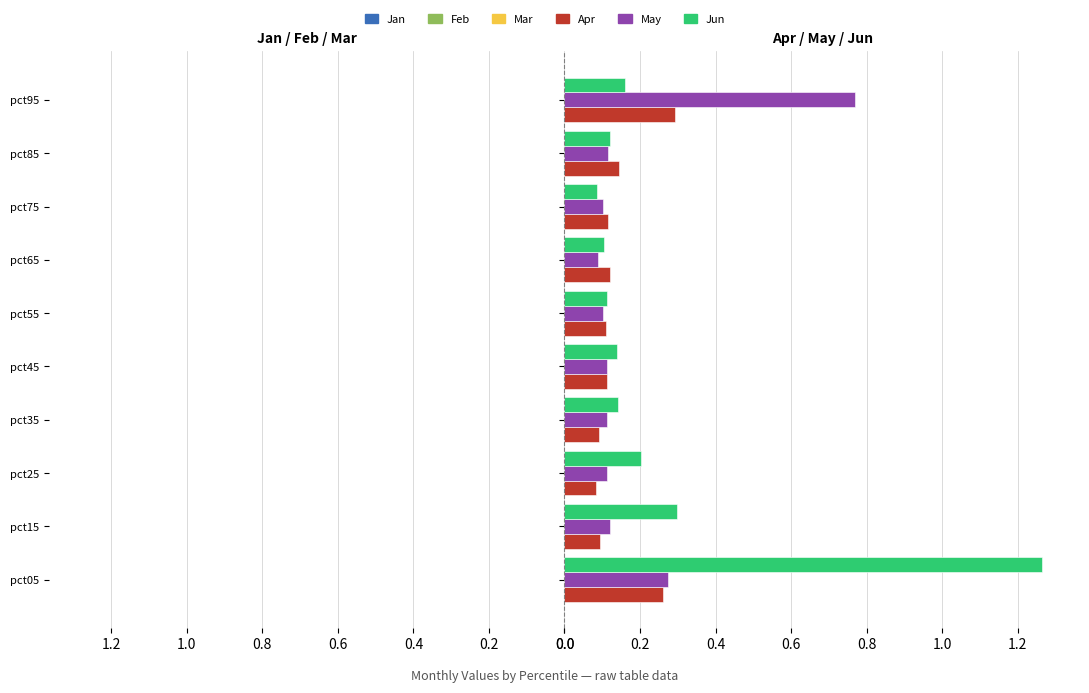

What is the difference between the second highest and second lowest values in the Jan series?

0.1